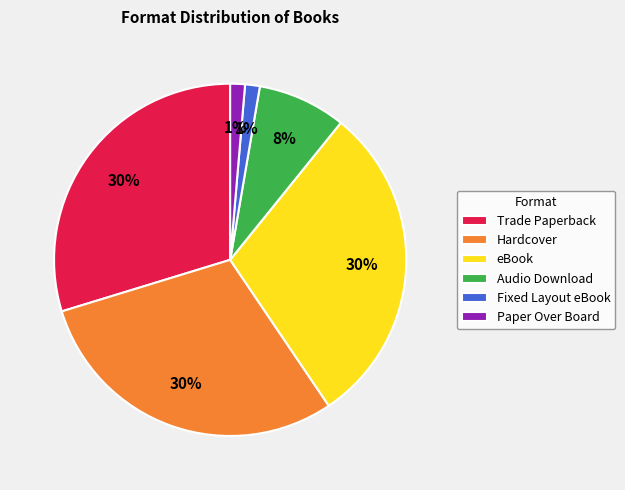

To the nearest percent, what is the average slice percentage?

17%